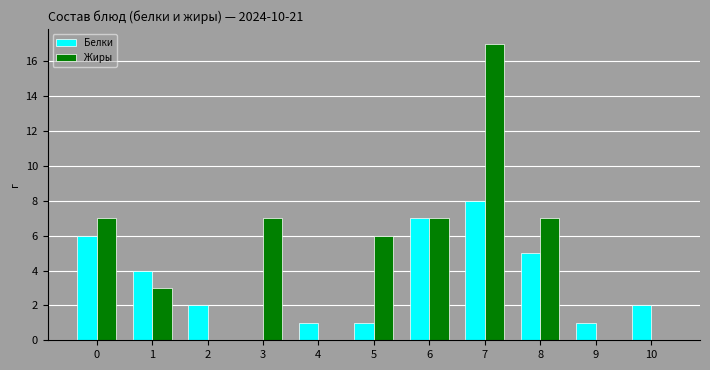

Reading left to right, extract all data points from this chart.

Белки: 0=6	1=4	2=2	3=0	4=1	5=1	6=7	7=8	8=5	9=1	10=2
Жиры: 0=7	1=3	2=0	3=7	4=0	5=6	6=7	7=17	8=7	9=0	10=0